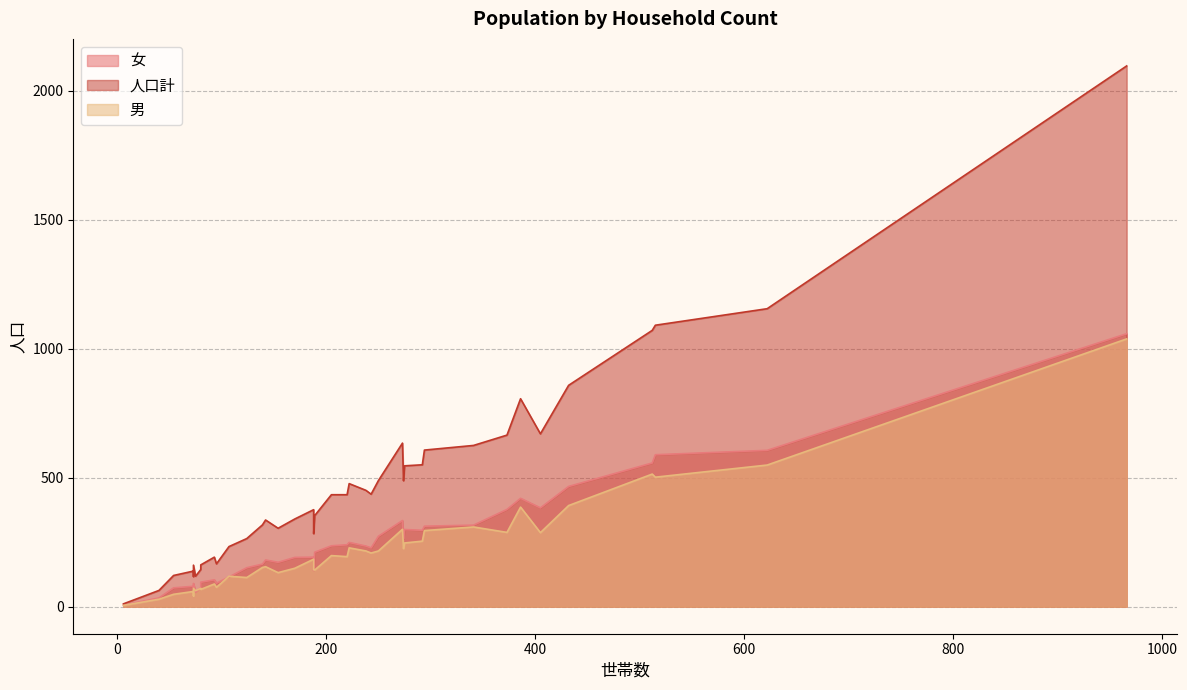

Reading right to left, extract all data points from this chart.

女: 966=1058	515=589	341=316	273=334	222=249	512=557	292=296	139=165	170=191	154=172	275=299	80=95	220=240	188=192	205=236	432=466	386=420	405=383	250=273	274=263	188=140	243=228	93=104	373=377	142=181	75=56	73=90	95=91	40=34	73=75	80=73	124=151	6=6	294=312	189=211	238=235	622=606	107=115	73=79	54=73
男: 966=1038	515=502	341=309	273=300	222=228	512=514	292=254	139=152	170=149	154=132	275=247	80=67	220=194	188=184	205=198	432=392	386=386	405=287	250=216	274=225	188=143	243=208	93=88	373=288	142=155	75=62	73=71	95=75	40=29	73=42	80=71	124=113	6=5	294=295	189=142	238=216	622=549	107=118	73=59	54=48
人口計: 966=2096	515=1091	341=625	273=634	222=477	512=1071	292=550	139=317	170=340	154=304	275=546	80=162	220=434	188=376	205=434	432=858	386=806	405=670	250=489	274=488	188=283	243=436	93=192	373=665	142=336	75=118	73=161	95=166	40=63	73=117	80=144	124=264	6=11	294=607	189=353	238=451	622=1155	107=233	73=138	54=121